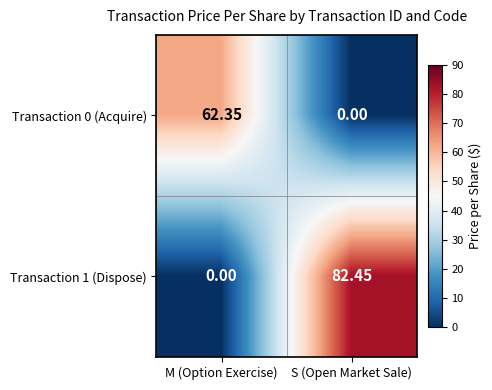

Which category has the lowest value in the Transaction 1 (Dispose) series?

M (Option Exercise)